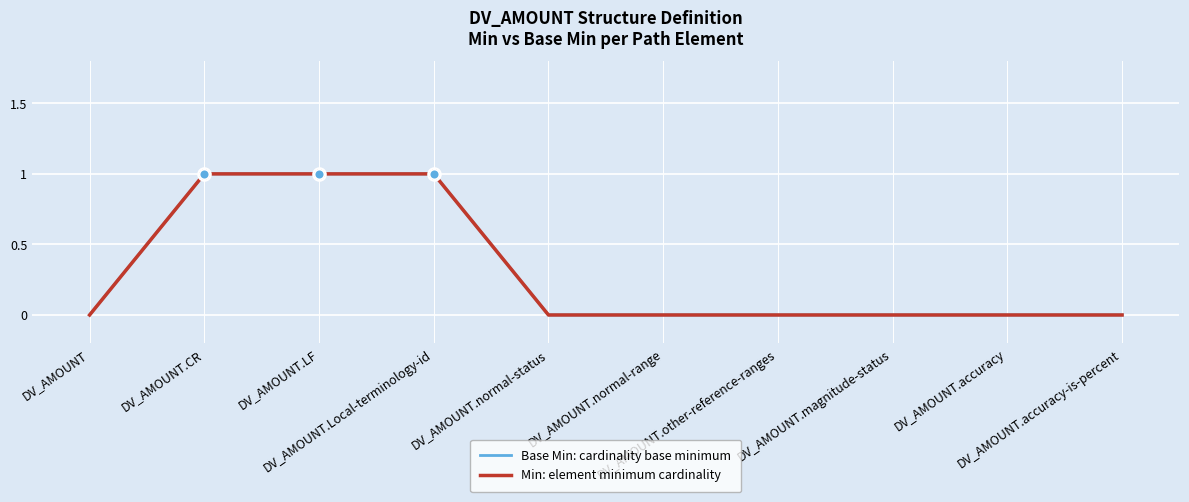

Which series has the largest range (max minus min)?

Base Min: cardinality base minimum